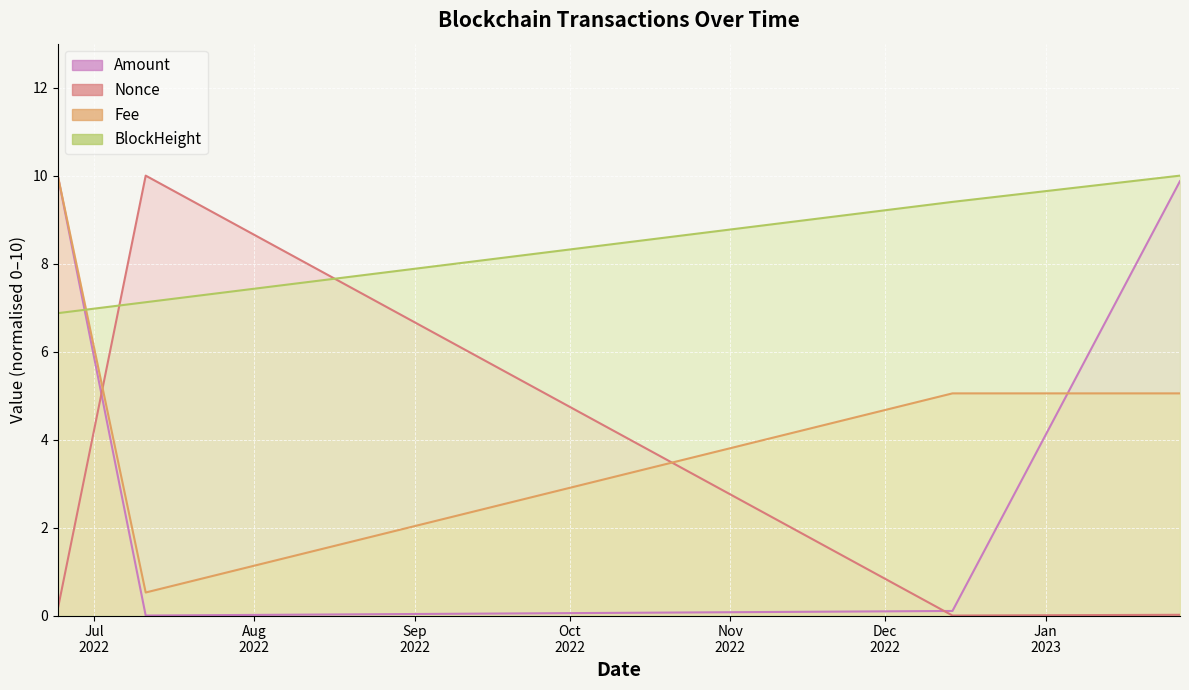

Is it true that Nonce equals 0.1 at 2022-06-24?

False